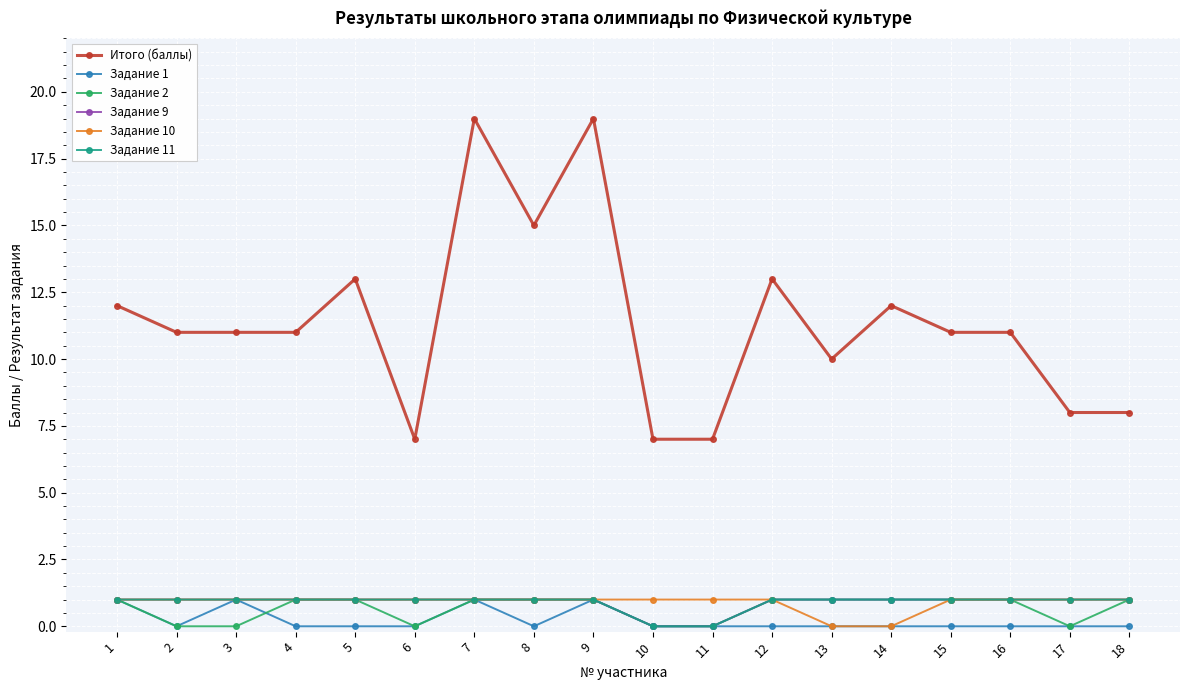

Read the Итого (баллы) value at 12, to the nearest 5.

15